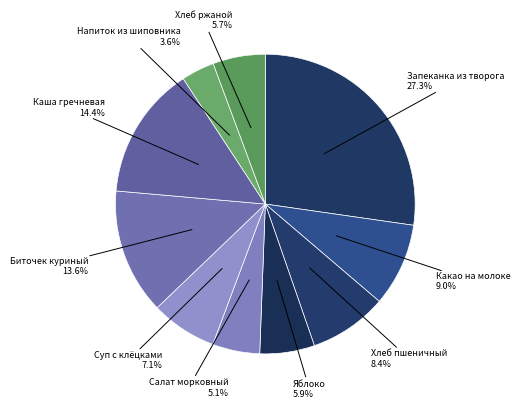

What is the ratio of the value at Хлеб ржаной to the value at Яблоко?

1.0